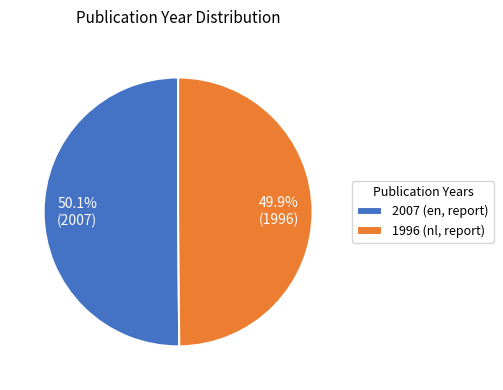

How many slices are in this pie chart?

2